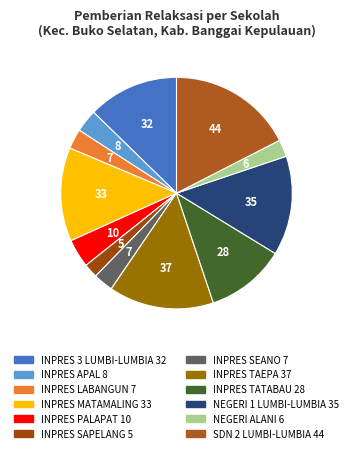

Count the number of slices in the pie.

12